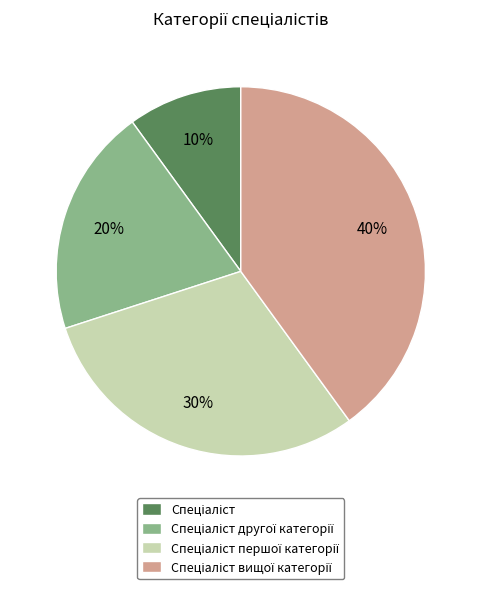

Is there a majority slice in this chart?

No